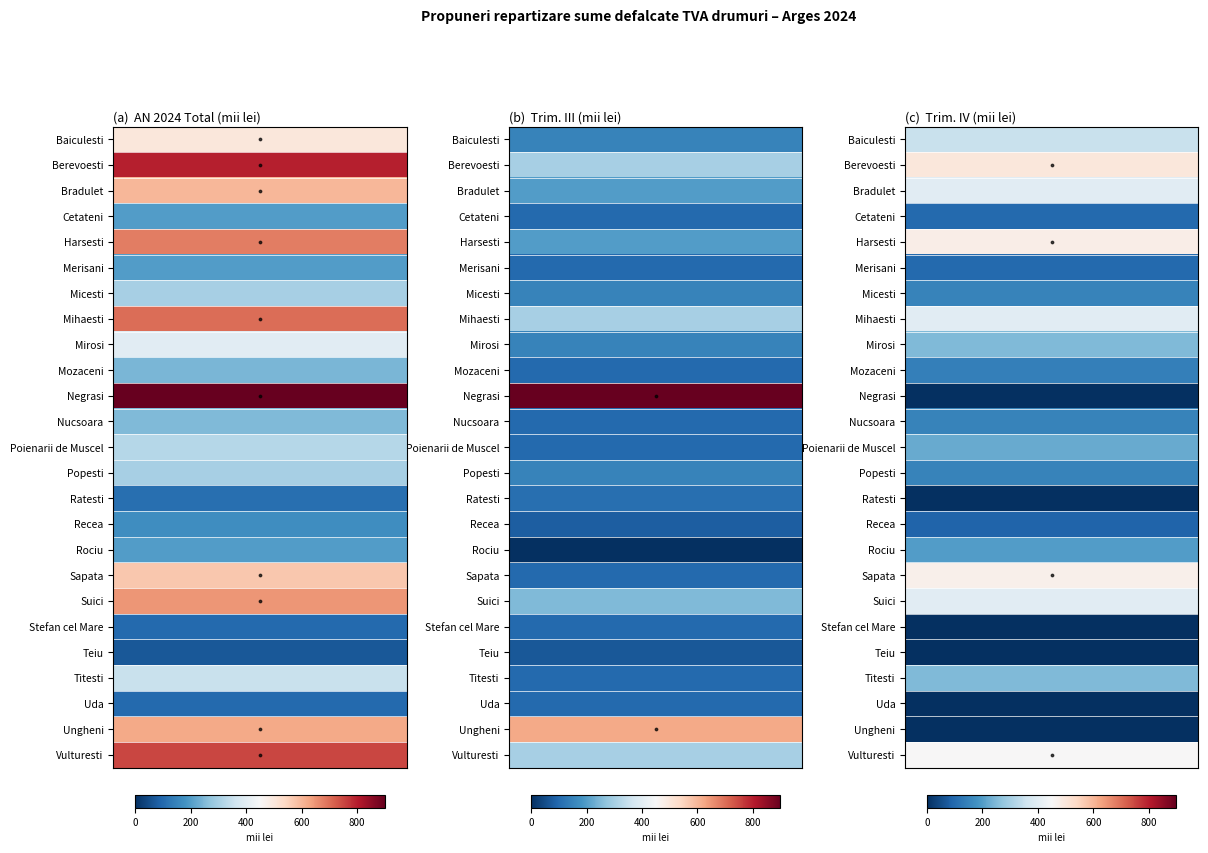

Is it true that Sapata equals 472 at 2?

True